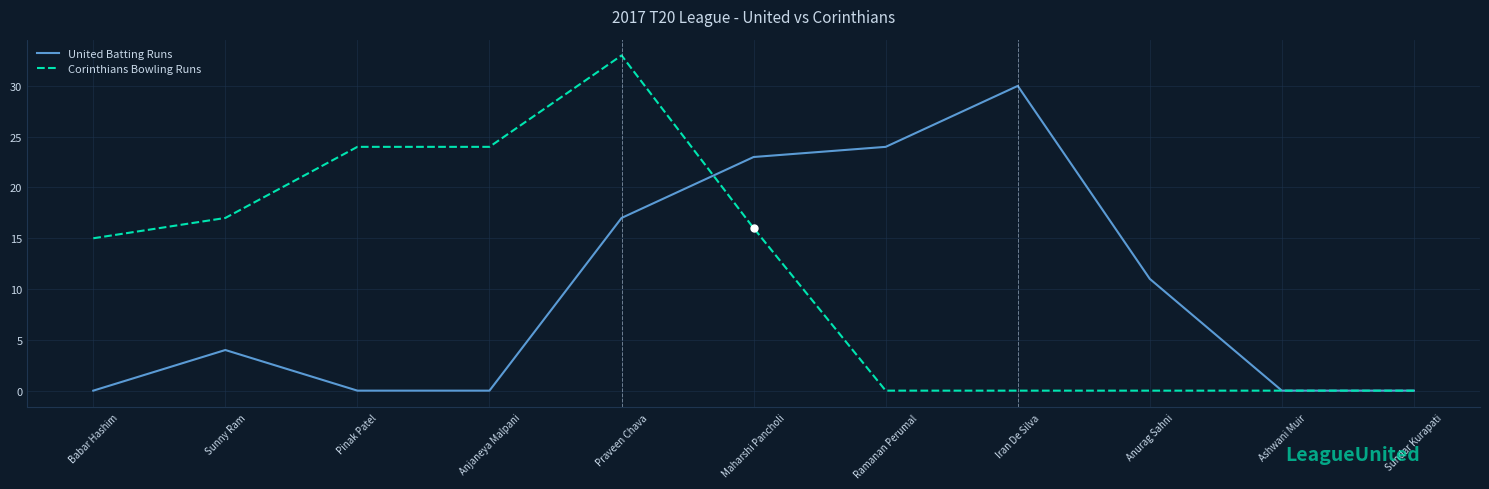

What position from the right is Anjaneya Malpani?

8